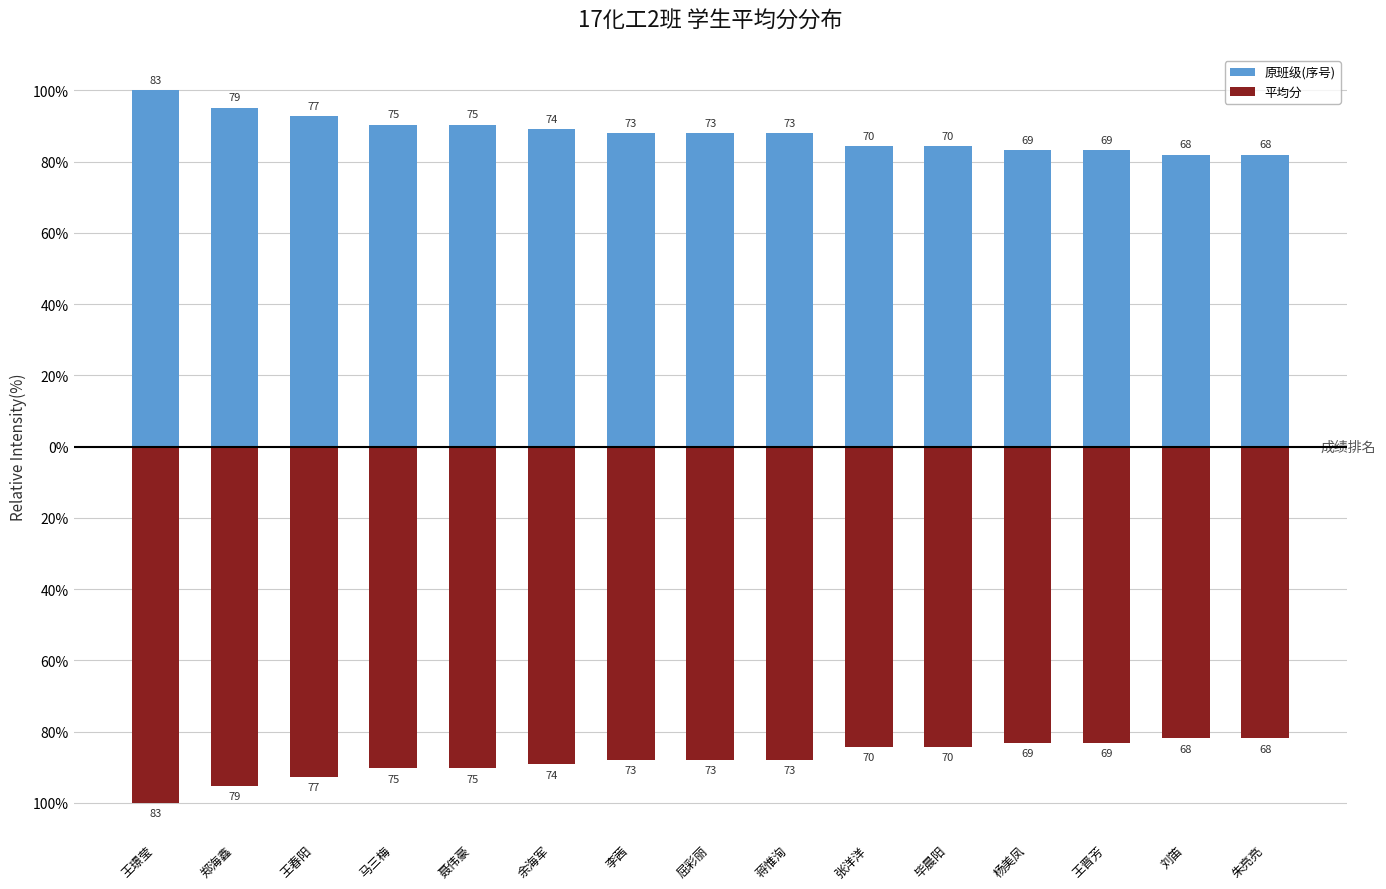

How many groups of bars are there?

15